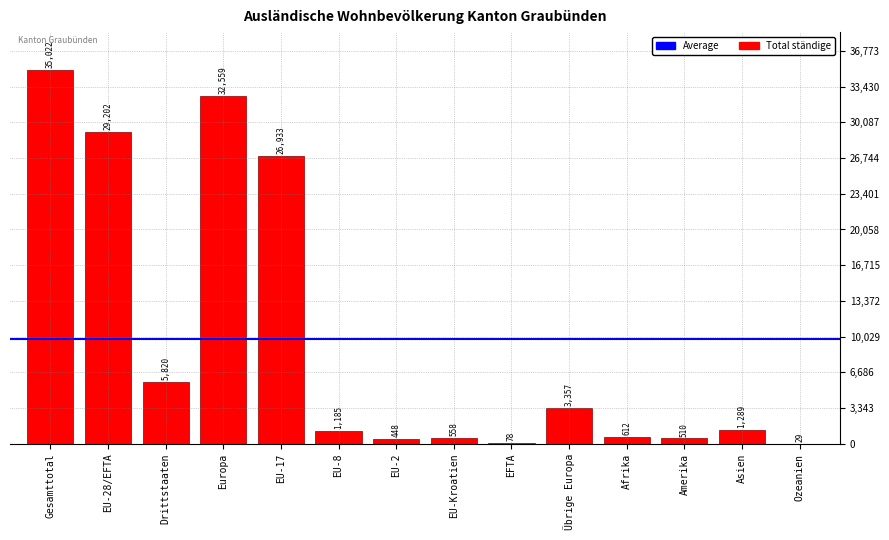

Does the chart contain stacked bars?

No